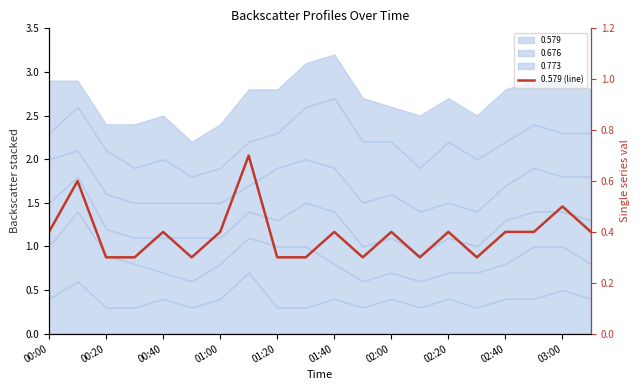

How many interior local peaks (higher than both neighbors) does the data have?

7